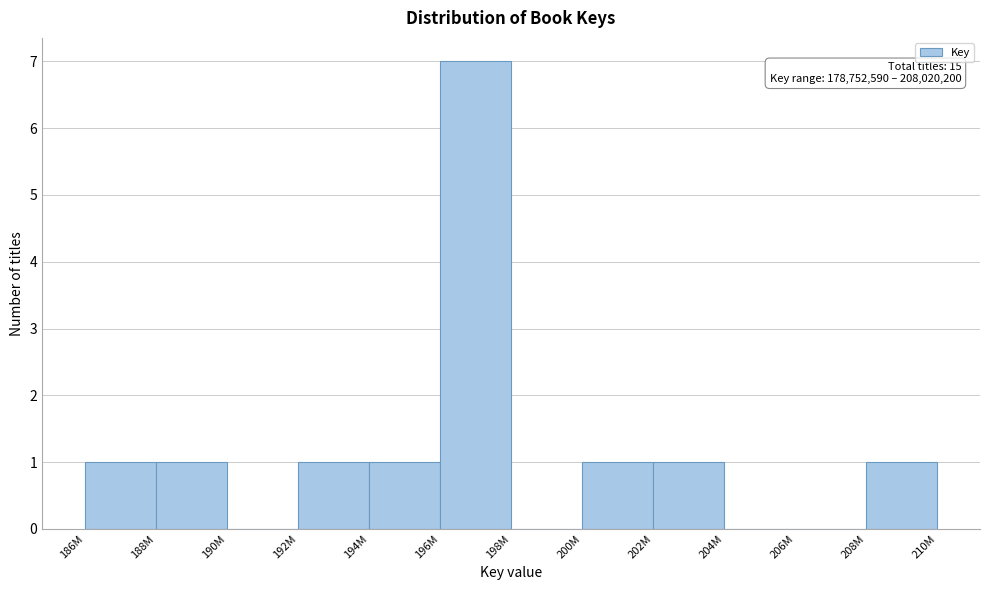

Reading left to right, transcribe all the data shown in this chart.

186M=1	188M=1	190M=0	192M=1	194M=1	196M=7	198M=0	200M=1	202M=1	204M=0	206M=0	208M=1